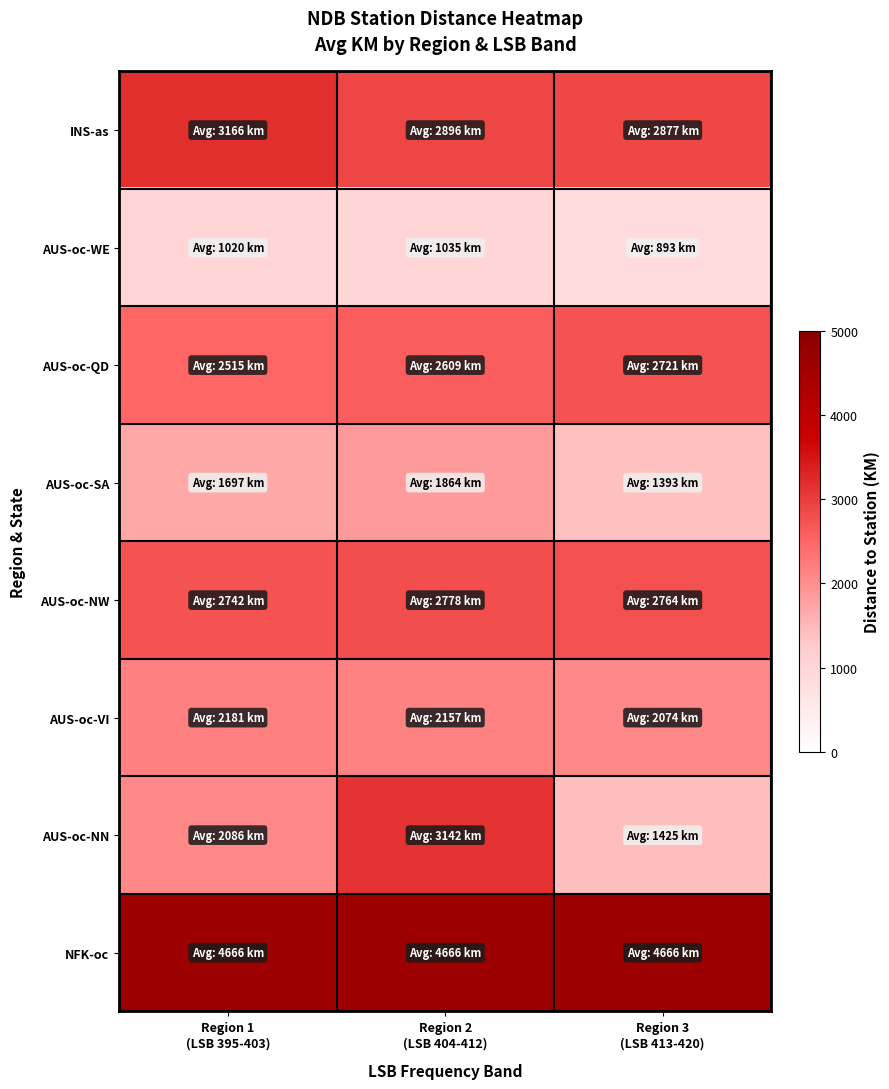

Reading right to left, what are all the values shown in this chart?

INS-as: Region 3
(LSB 413-420)=2877	Region 2
(LSB 404-412)=2896	Region 1
(LSB 395-403)=3166
AUS-oc-WE: Region 3
(LSB 413-420)=893	Region 2
(LSB 404-412)=1035	Region 1
(LSB 395-403)=1020
AUS-oc-QD: Region 3
(LSB 413-420)=2721	Region 2
(LSB 404-412)=2609	Region 1
(LSB 395-403)=2515
AUS-oc-SA: Region 3
(LSB 413-420)=1393	Region 2
(LSB 404-412)=1864	Region 1
(LSB 395-403)=1697
AUS-oc-NW: Region 3
(LSB 413-420)=2764	Region 2
(LSB 404-412)=2778	Region 1
(LSB 395-403)=2742
AUS-oc-VI: Region 3
(LSB 413-420)=2074	Region 2
(LSB 404-412)=2157	Region 1
(LSB 395-403)=2181
AUS-oc-NN: Region 3
(LSB 413-420)=1425	Region 2
(LSB 404-412)=3142	Region 1
(LSB 395-403)=2086
NFK-oc: Region 3
(LSB 413-420)=4666	Region 2
(LSB 404-412)=4666	Region 1
(LSB 395-403)=4666